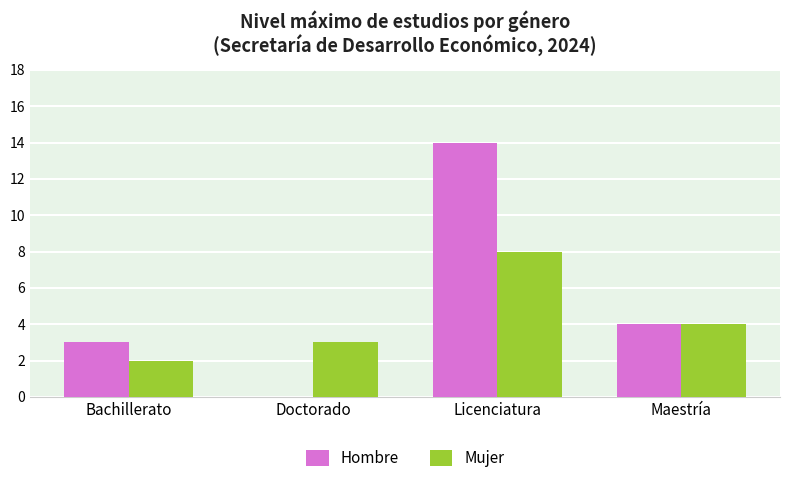

At which category is the sum across all series the highest?

Licenciatura